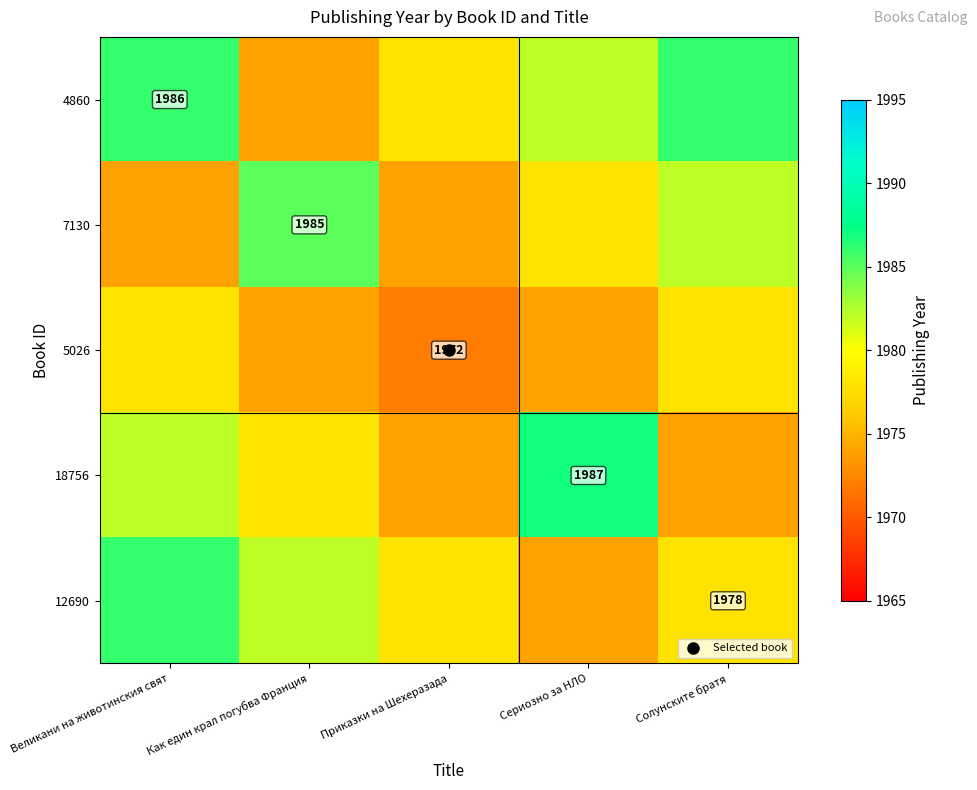

The 7130 series shows 1202 at Приказки на Шехеразада. True or false?

False